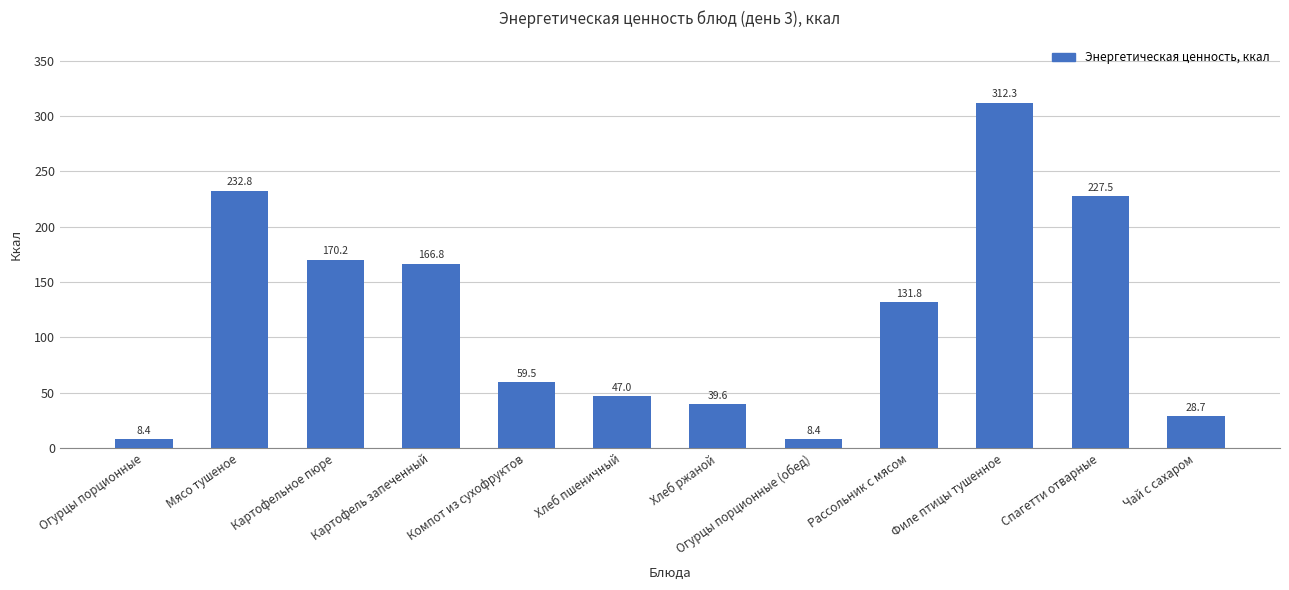

How many values exceed 131?

6